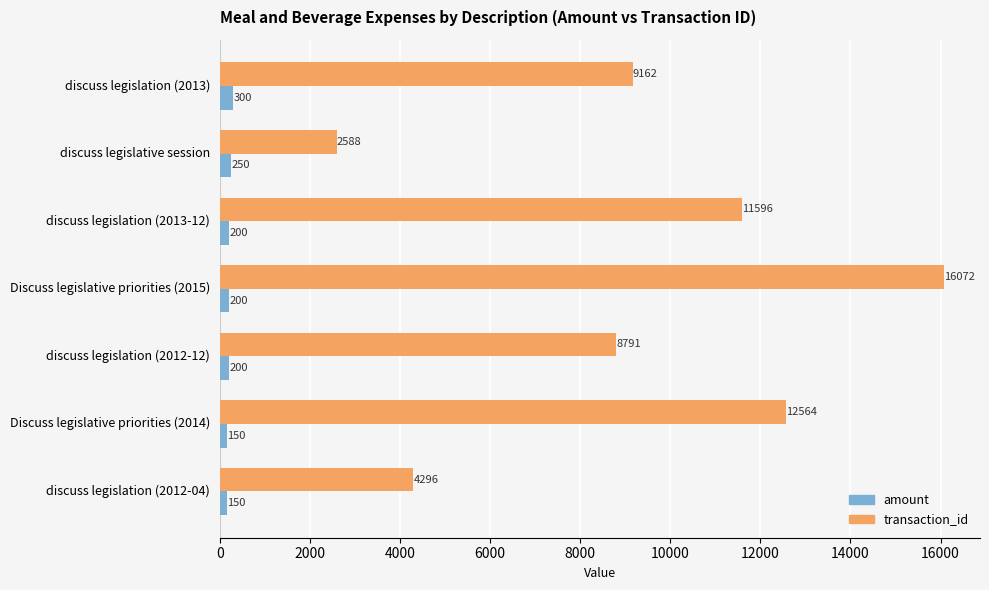

What is the approximate value of transaction_id at discuss legislation (2012-12)?

8791